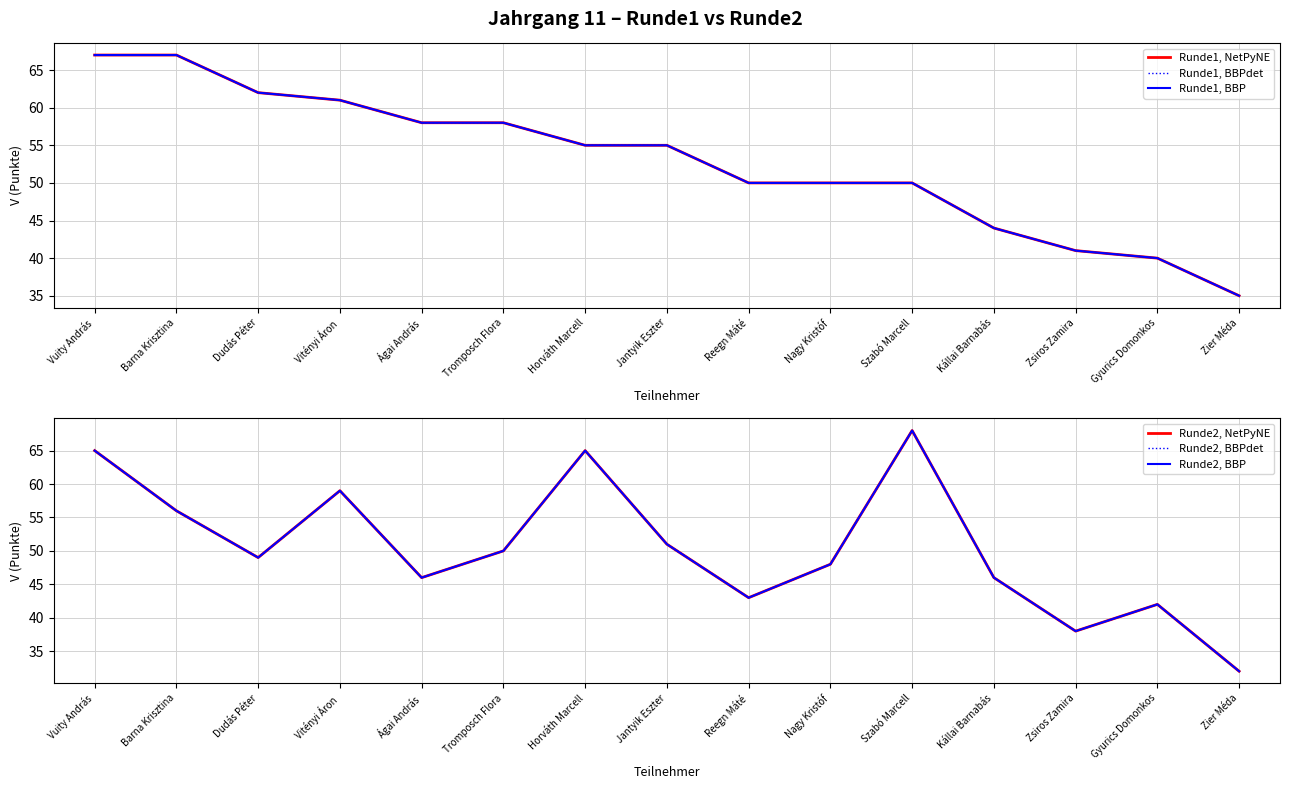

Which series has the largest range (max minus min)?

Runde2, NetPyNE